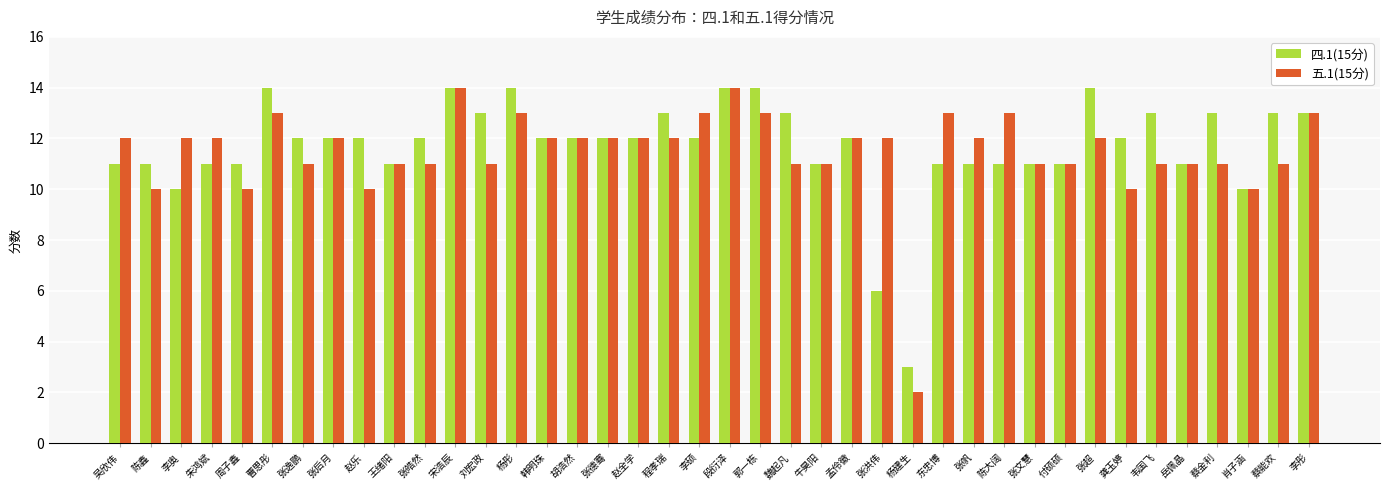

What is the sum of the 四.1(15分) values at 东忠博 and 李奥?

21